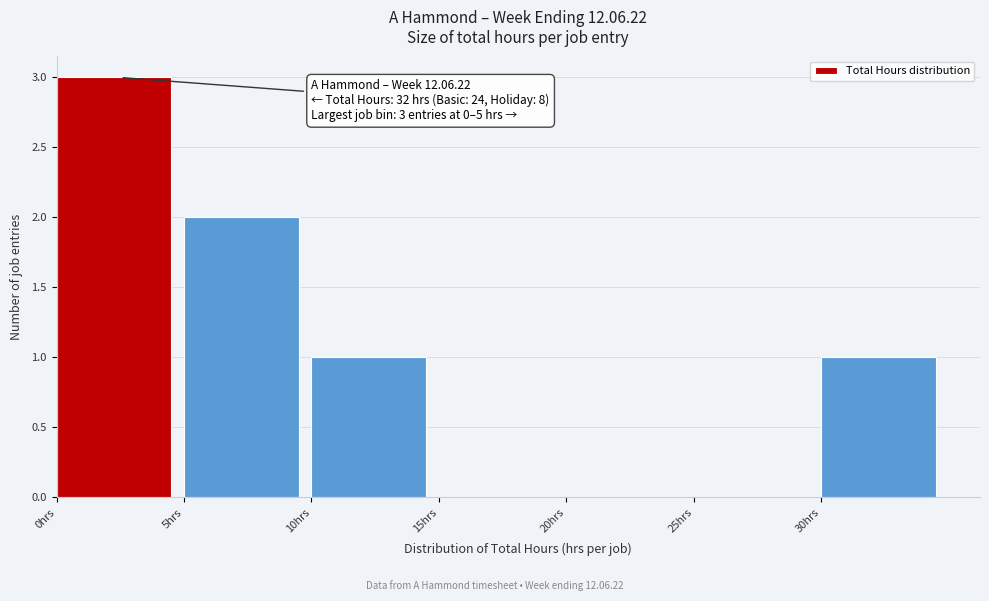

Which range on the x-axis has the tallest bar?

0 to 5